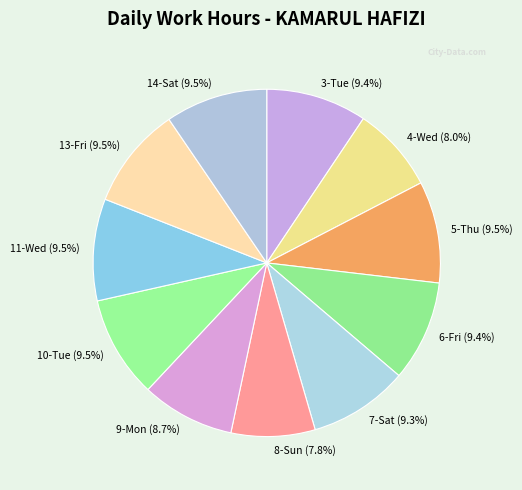

To the nearest percent, what is the difference between the 14-Sat and 8-Sun slice percentages?

2%